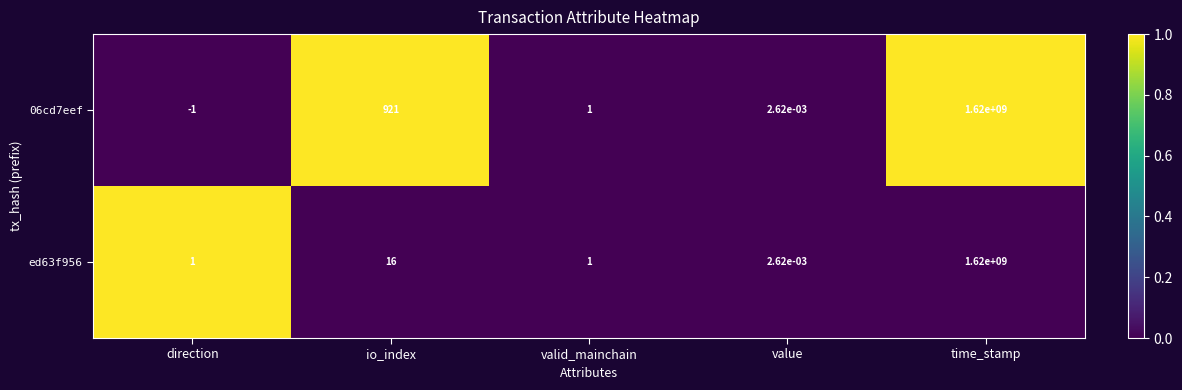

Rank the series at io_index from lowest to highest value.

ed63f956, 06cd7eef